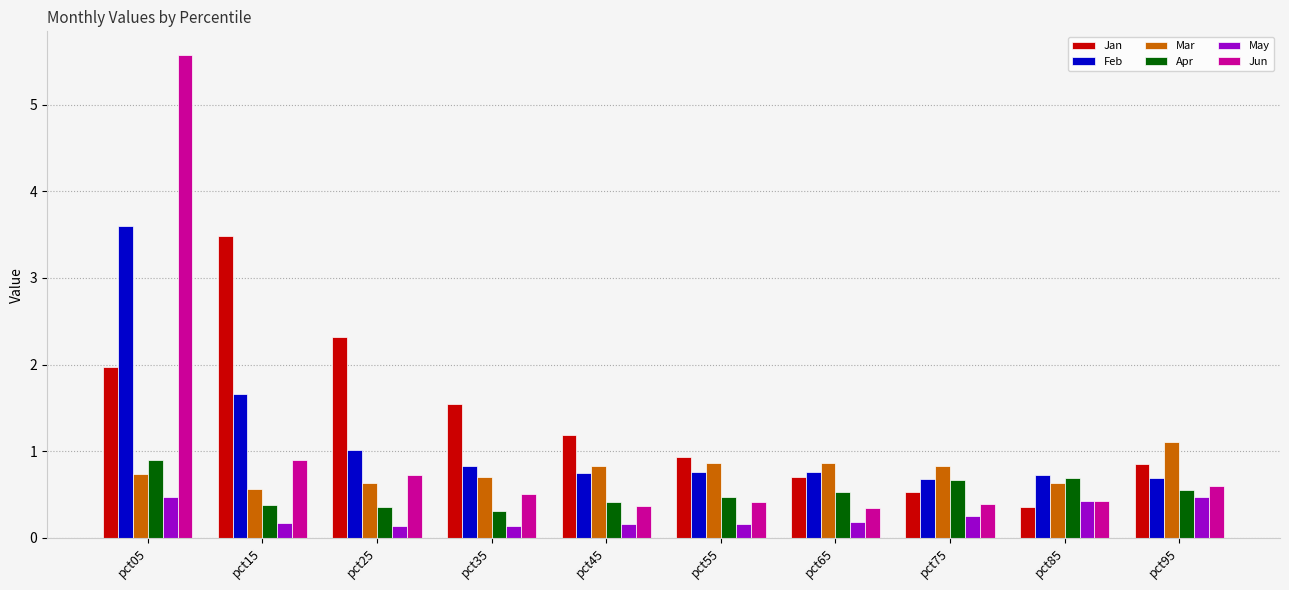

The Jan series shows 1.5 at pct35. True or false?

True